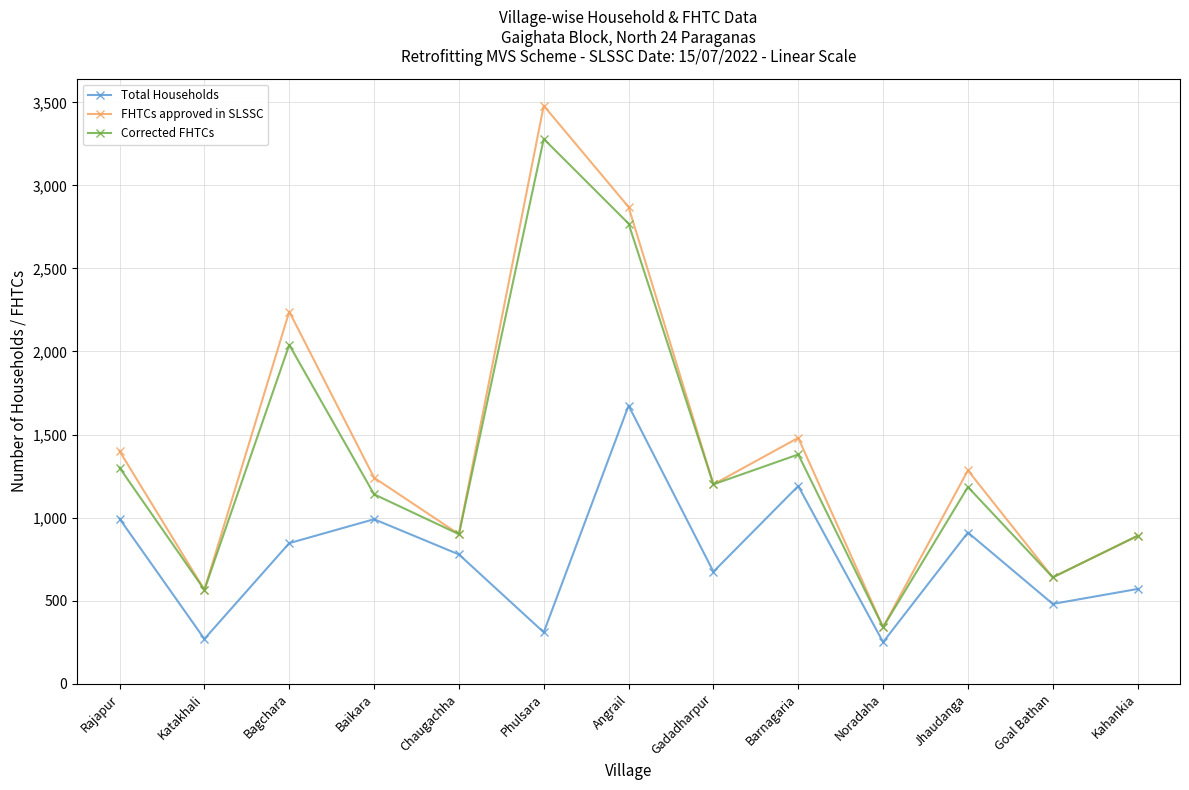

True or false: Corrected FHTCs and Total Households intersect in this chart.

False